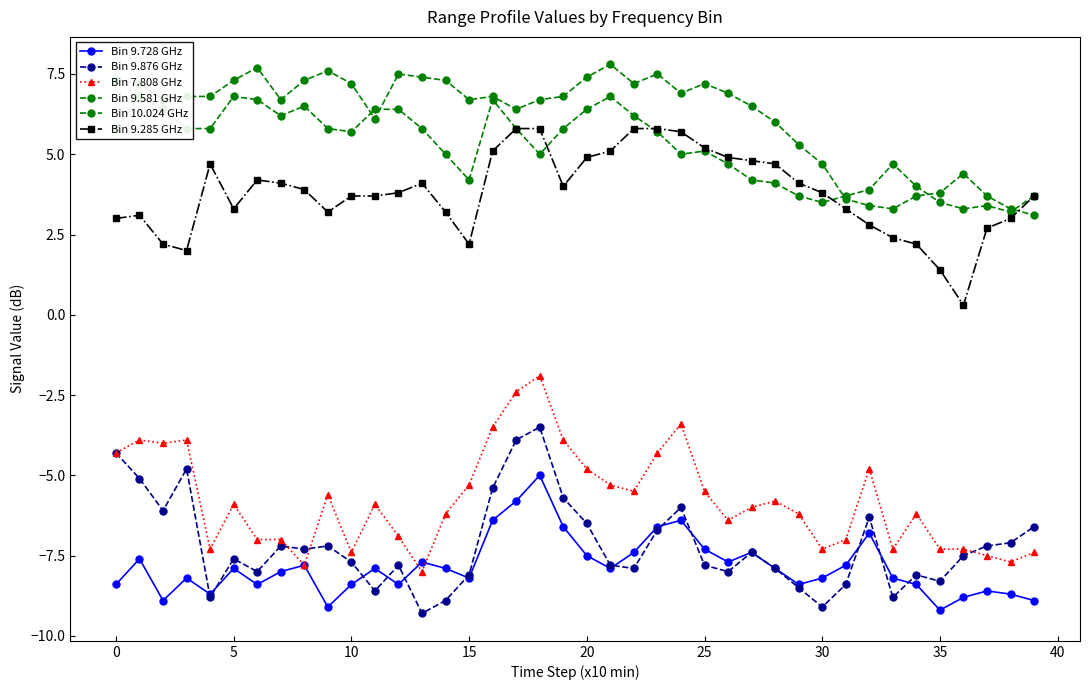

Is it true that Bin 7.808 GHz equals -3.4 at 24?

True